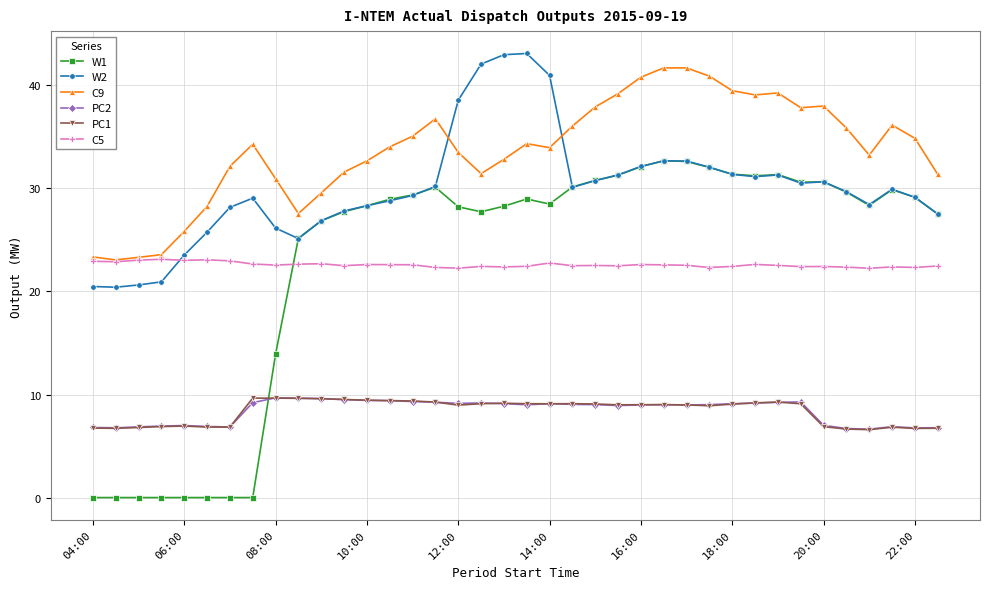

True or false: PC1 has more than 2 points higher than both neighbors.

True